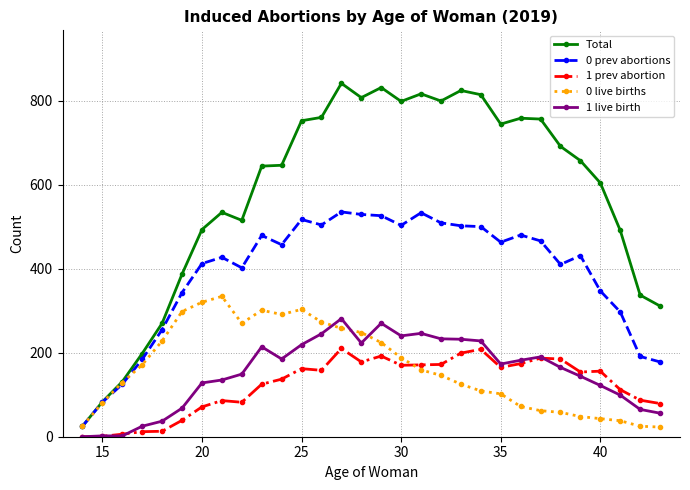

True or false: 0 prev abortions has more than 2 points higher than both neighbors.

True